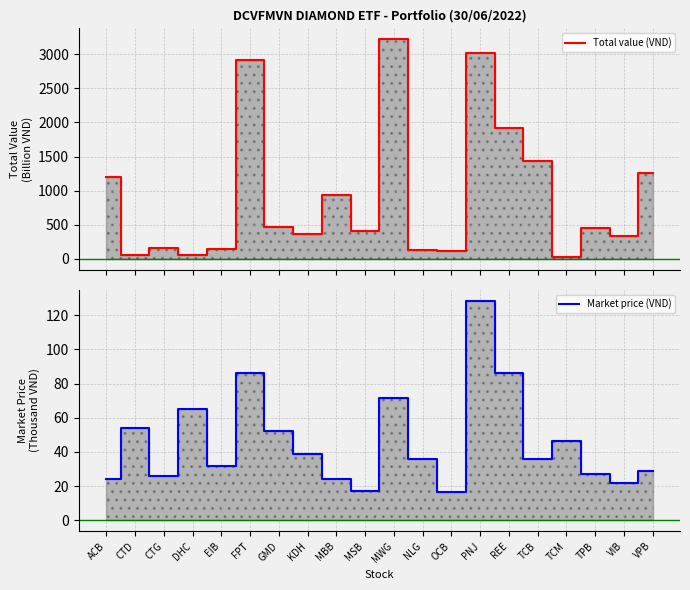

What is the average value of the Total value (VND) series?

928.9